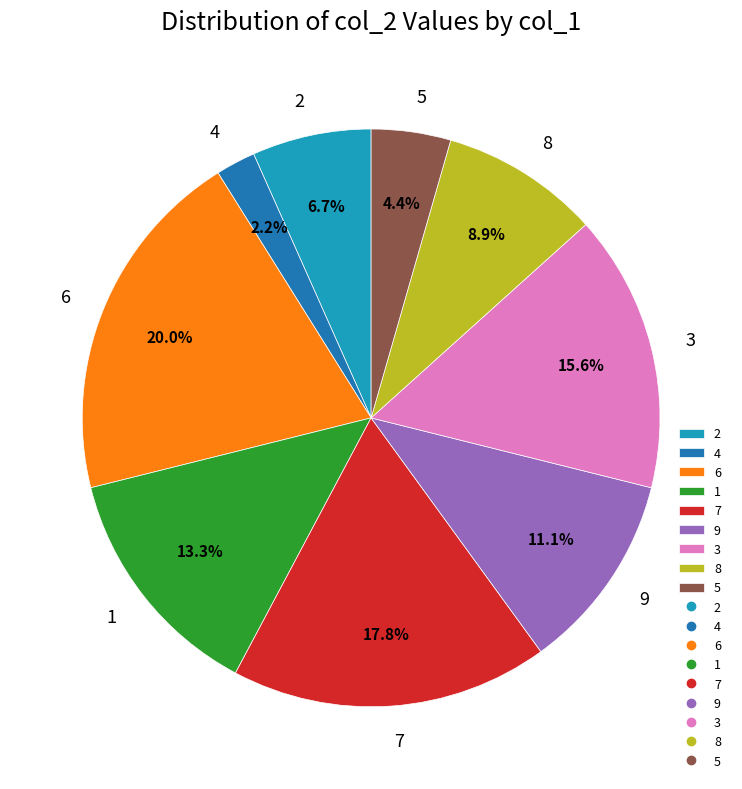

Which category has the smallest portion of the pie?

4